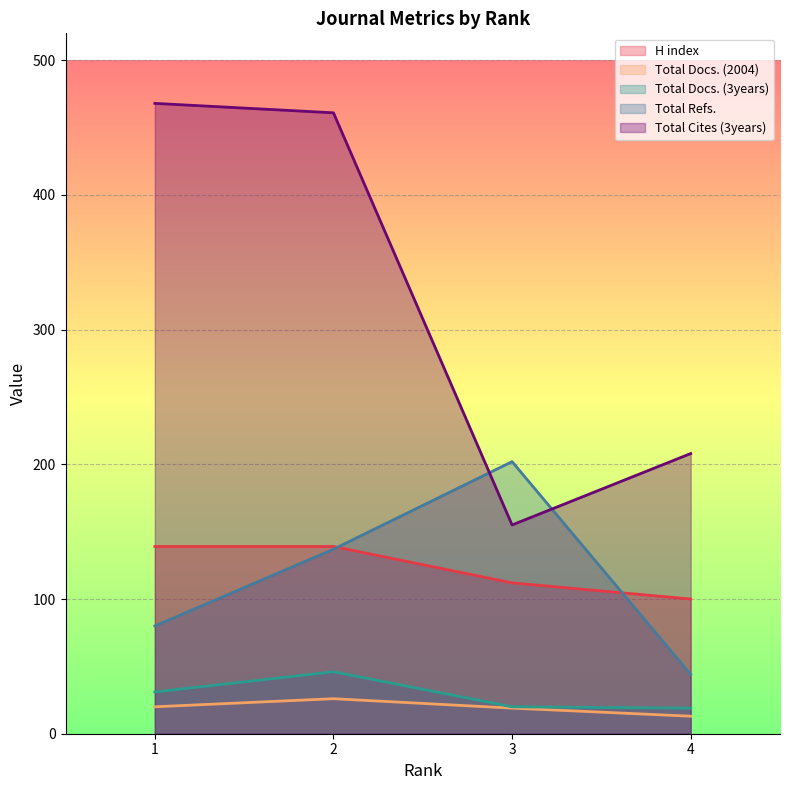

What is the value of the Total Cites (3years) point at the 2nd from the left?

461